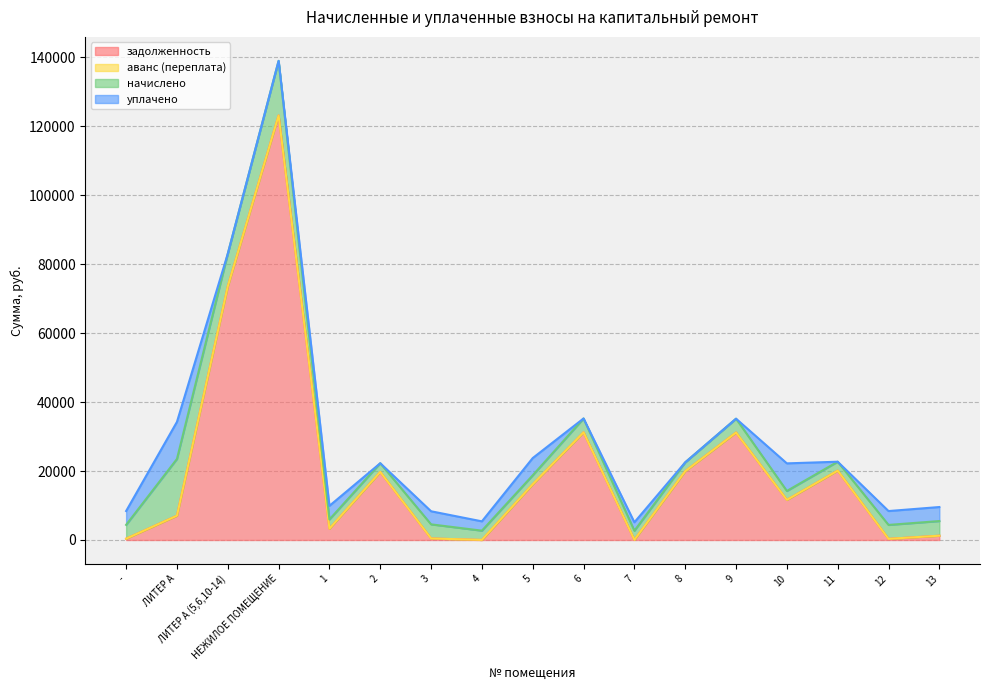

At which category is the sum across all series the highest?

НЕЖИЛОЕ ПОМЕЩЕНИЕ